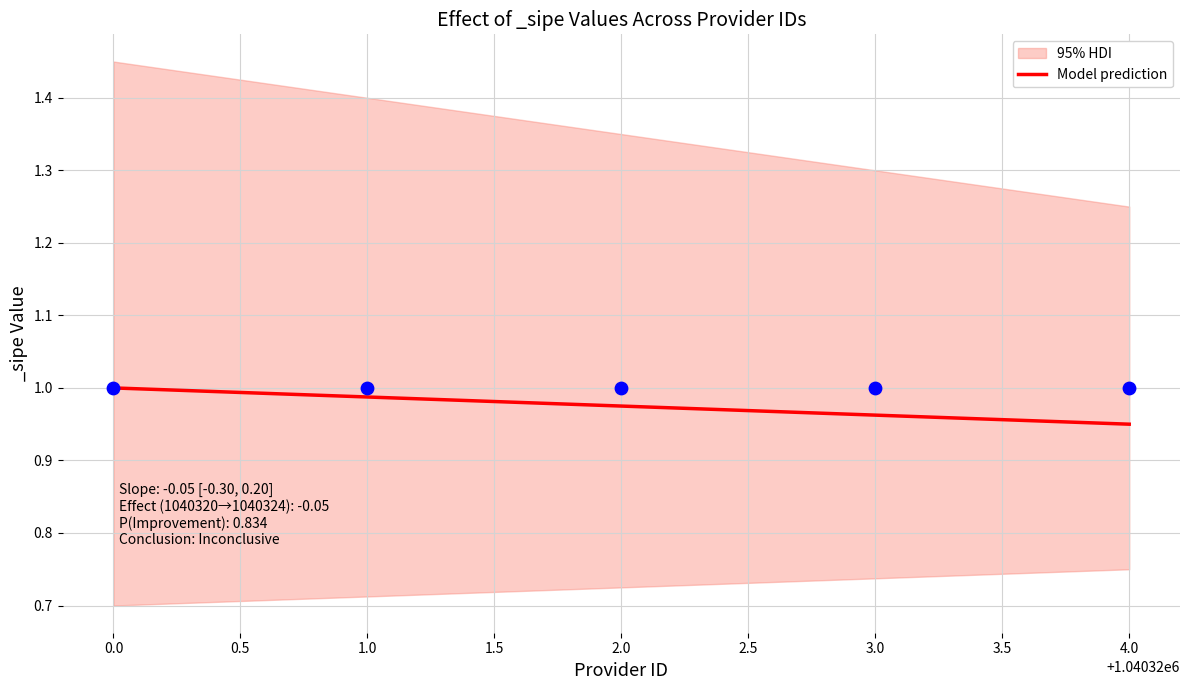

The Model prediction series shows 1.3 at 2.0. True or false?

False